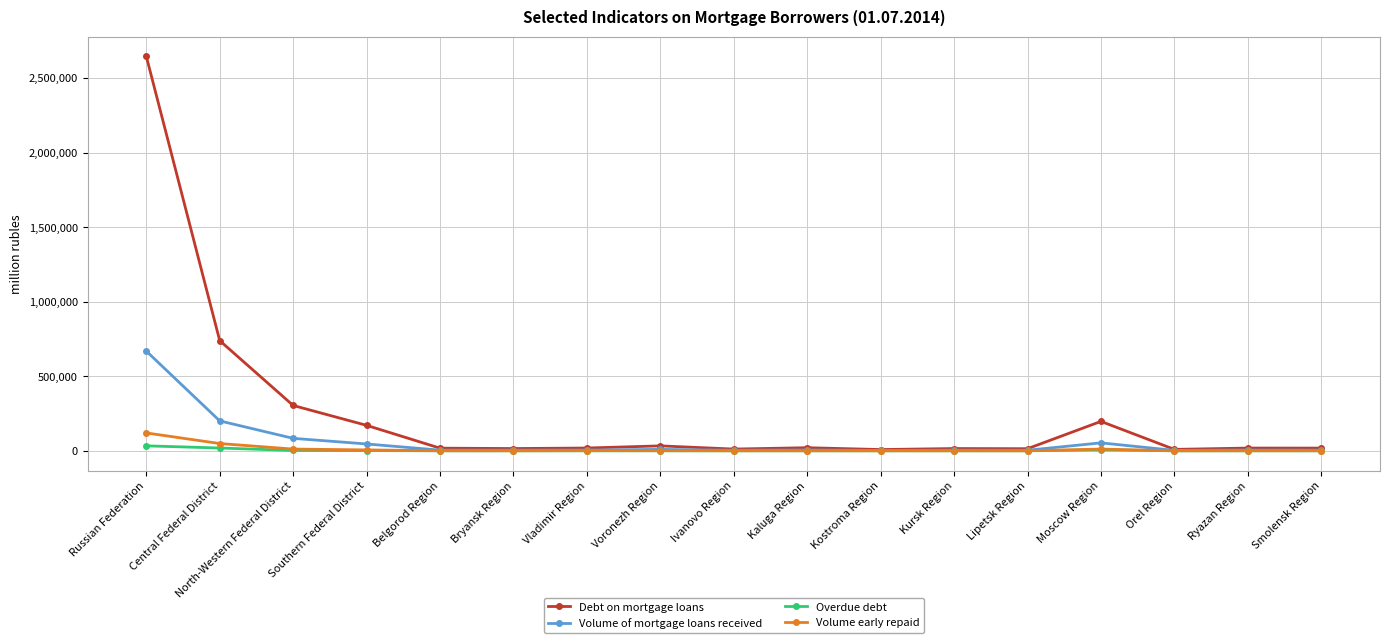

What is the sum of the Volume of mortgage loans received values at Southern Federal District and Vladimir Region?

51244